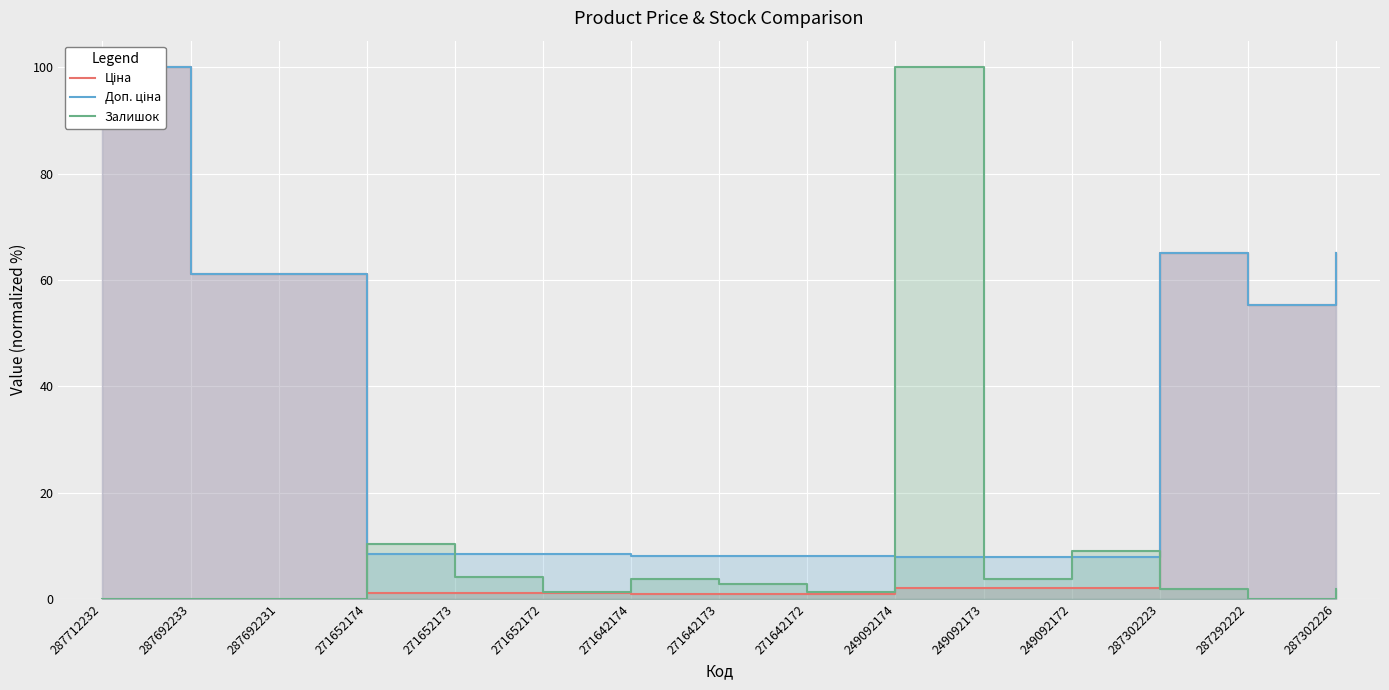

Which series changed the most between 271652172 and 287292222?

Ціна